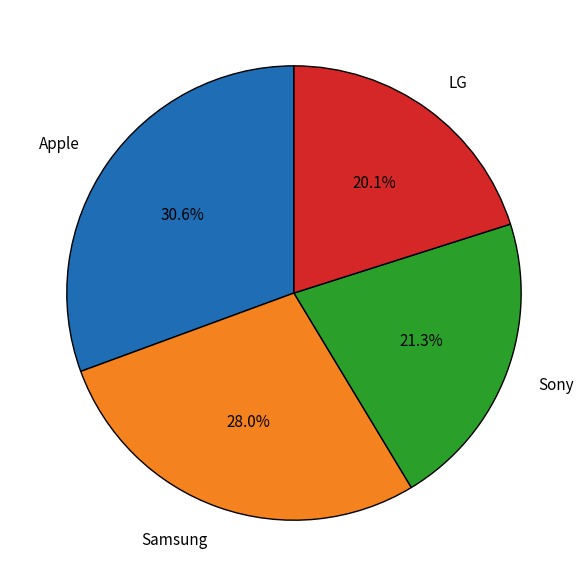

Rank the categories by value from highest to lowest.

Apple, Samsung, Sony, LG